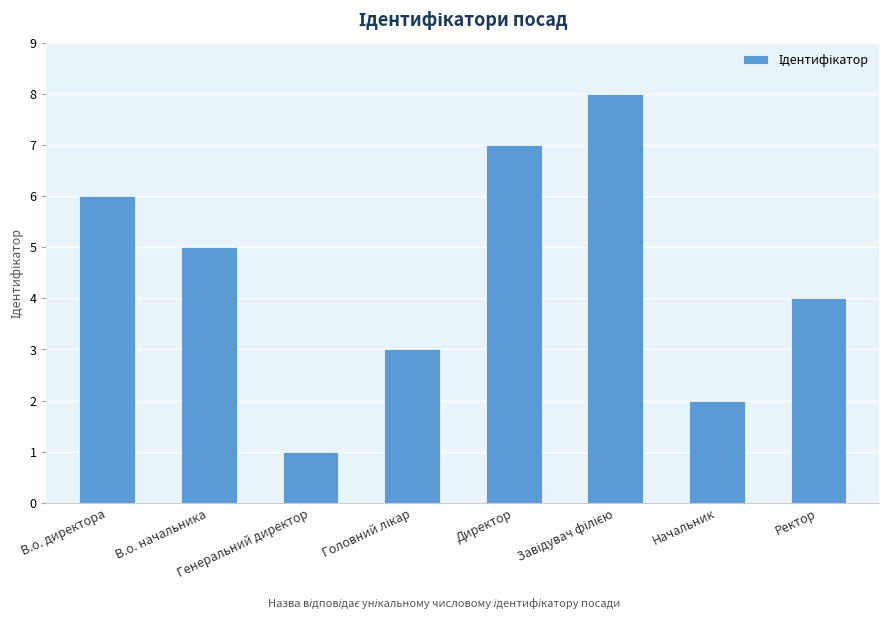

What is the difference between the second highest and second lowest values?

5